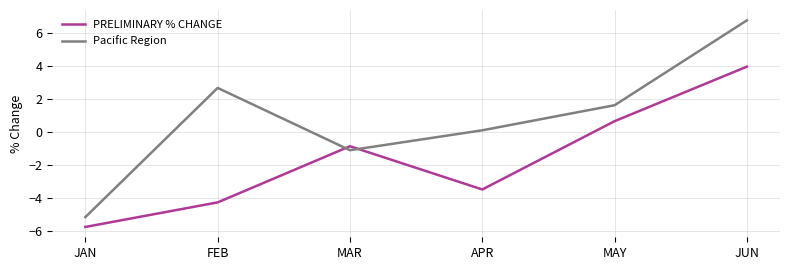

Where is the first local minimum for PRELIMINARY % CHANGE?

APR